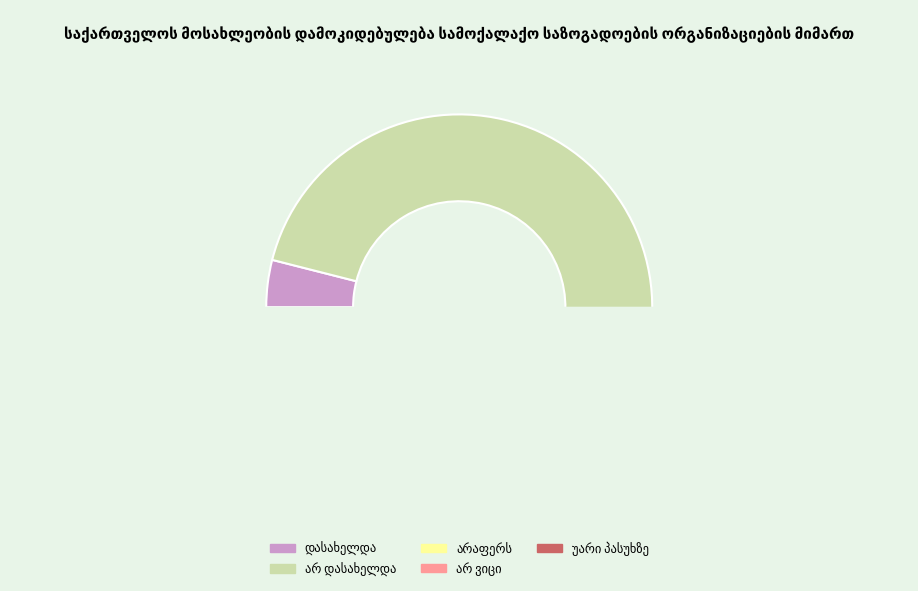

To the nearest percent, what percentage of the pie is უარი პასუხზე?

1%